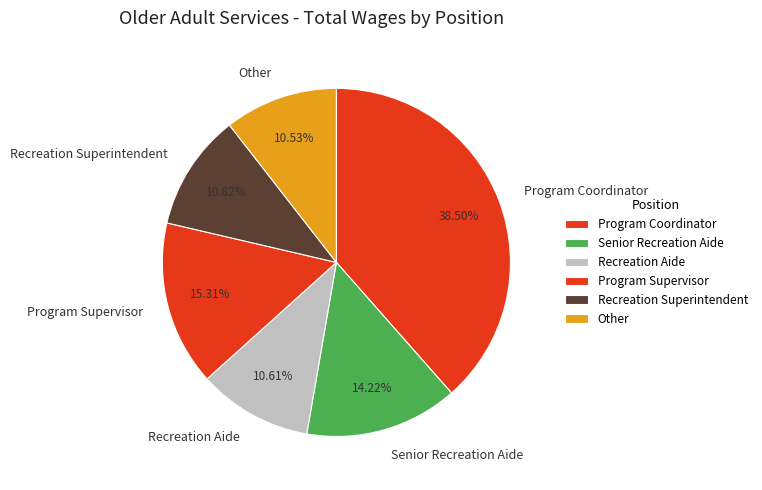

Is there a majority slice in this chart?

No